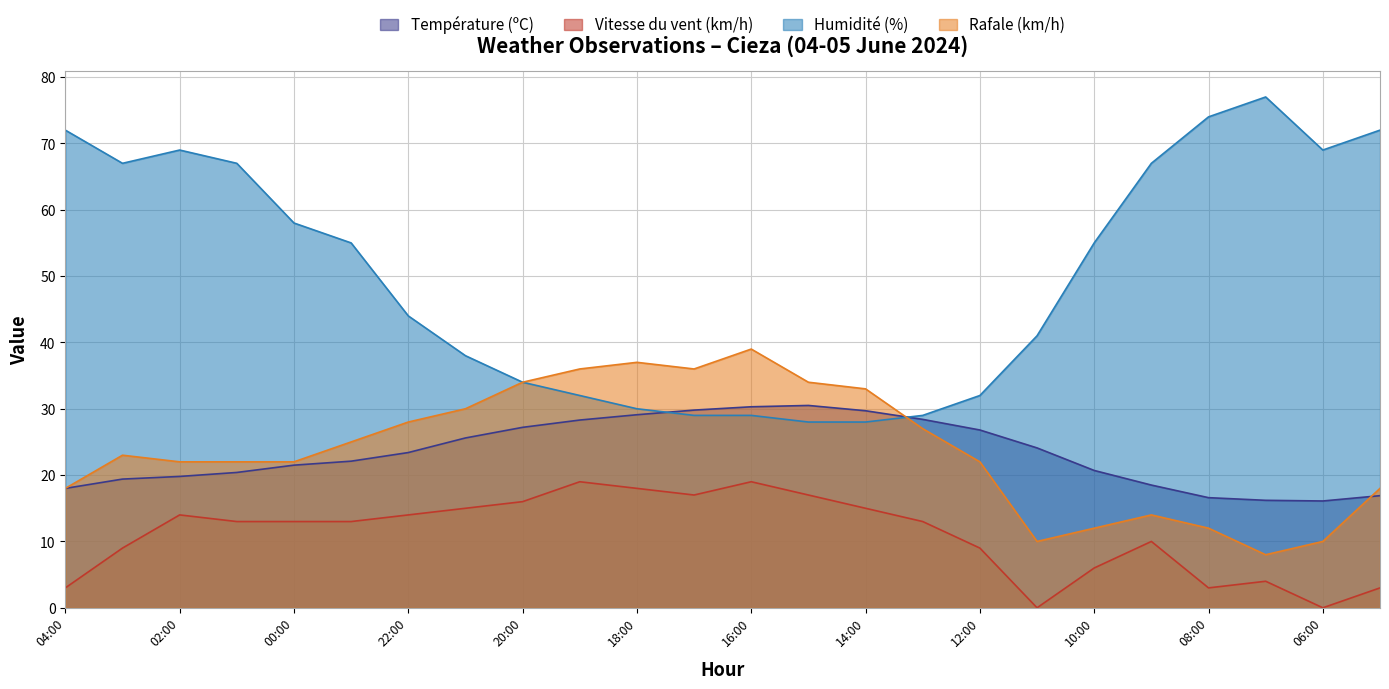

At how many categories does at least one series exceed 45?

12